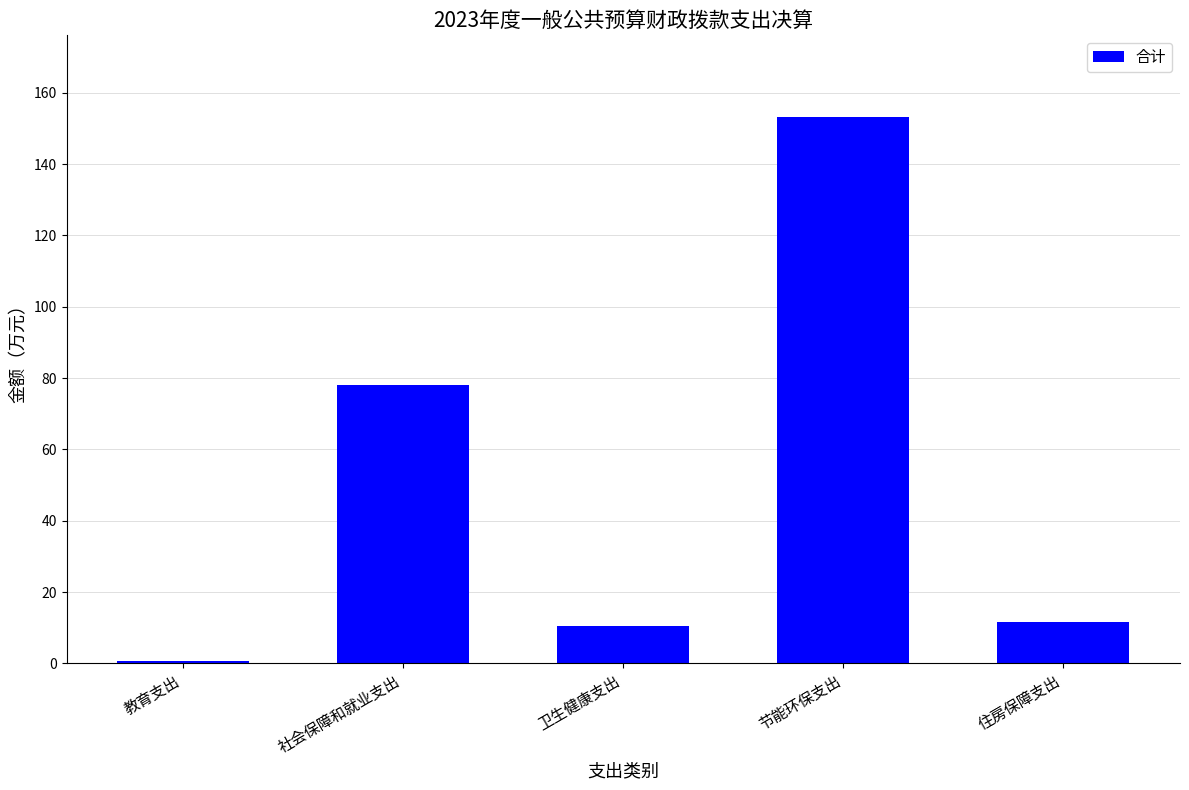

What position from the left is 卫生健康支出?

3